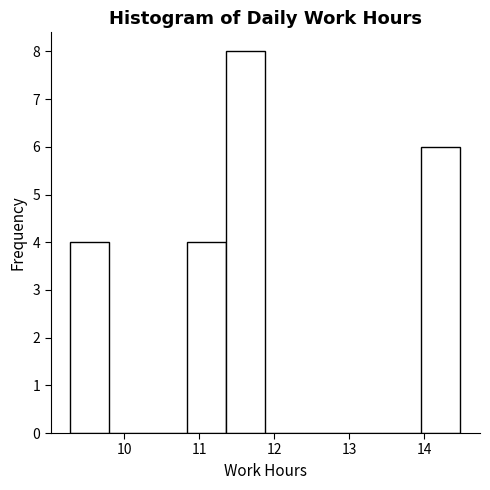

Reading left to right, transcribe this chart: for each bar, give the range it covers on the x-axis and its height. Neither the bar edges nor the heights are printed on the chart, so give them approximately, as read against the axes.

9.28 to 9.80: 4
9.80 to 10.32: 0
10.32 to 10.84: 0
10.84 to 11.36: 4
11.36 to 11.88: 8
11.88 to 12.40: 0
12.40 to 12.92: 0
12.92 to 13.44: 0
13.44 to 13.96: 0
13.96 to 14.48: 6